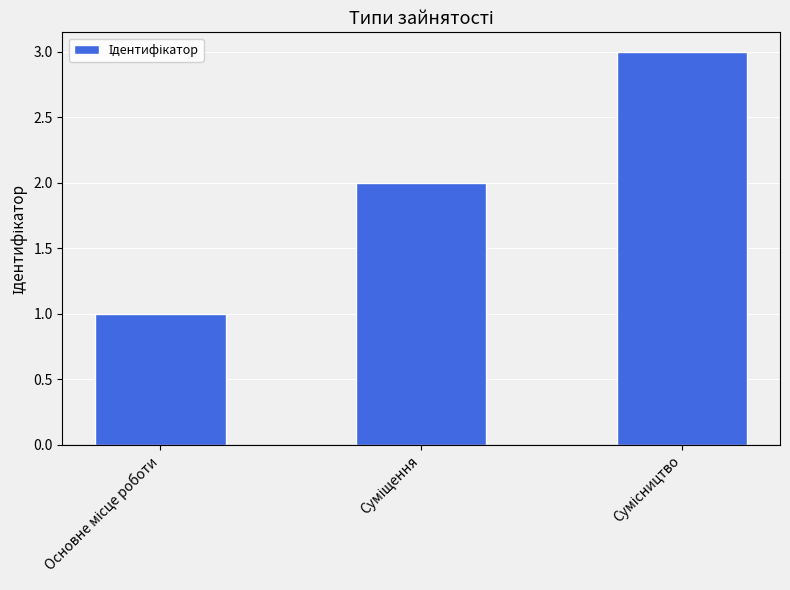

What is the greatest value displayed?

3